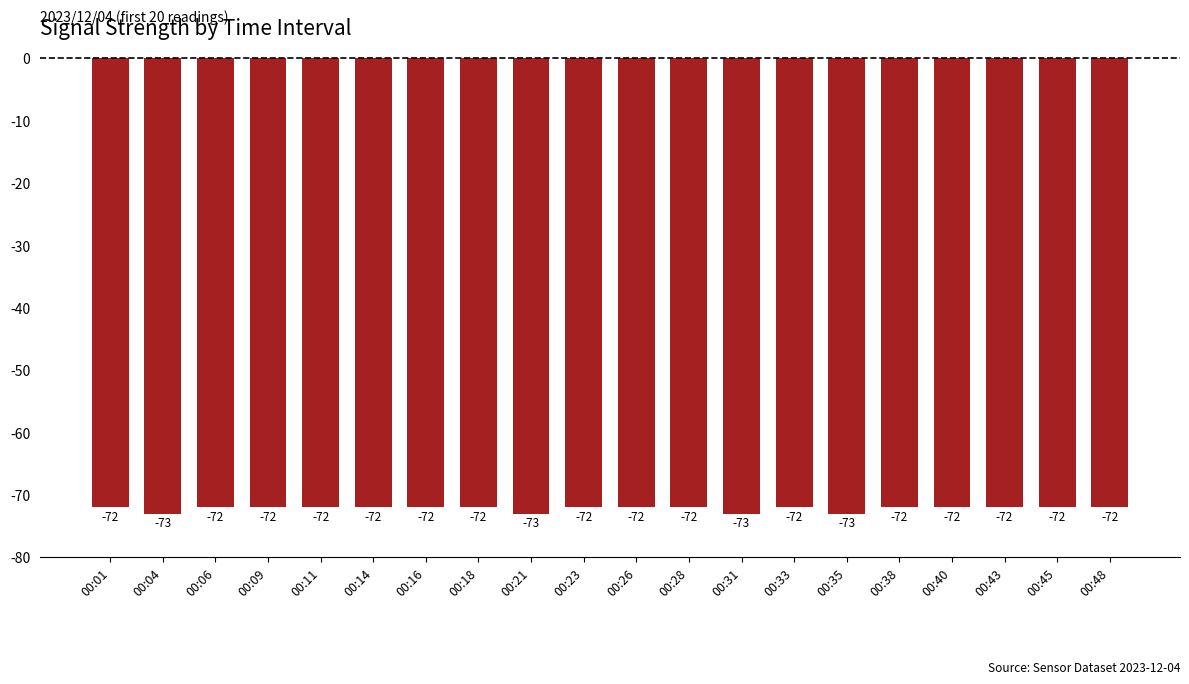

What is the difference between the second highest and second lowest values?

1